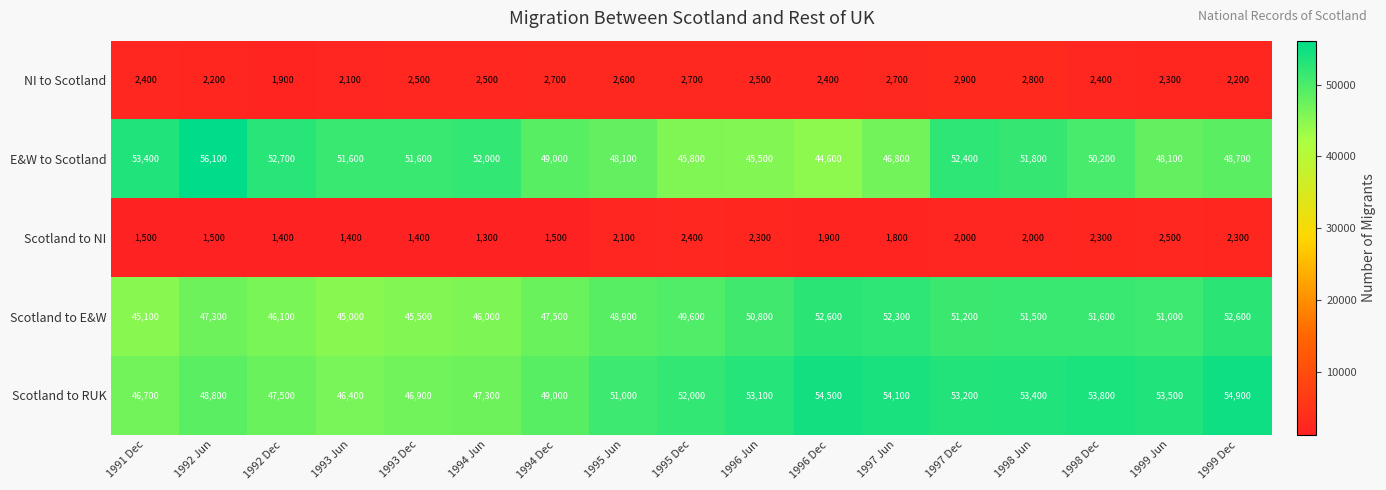

How many NI to Scotland values are between 2300 and 2700?

11